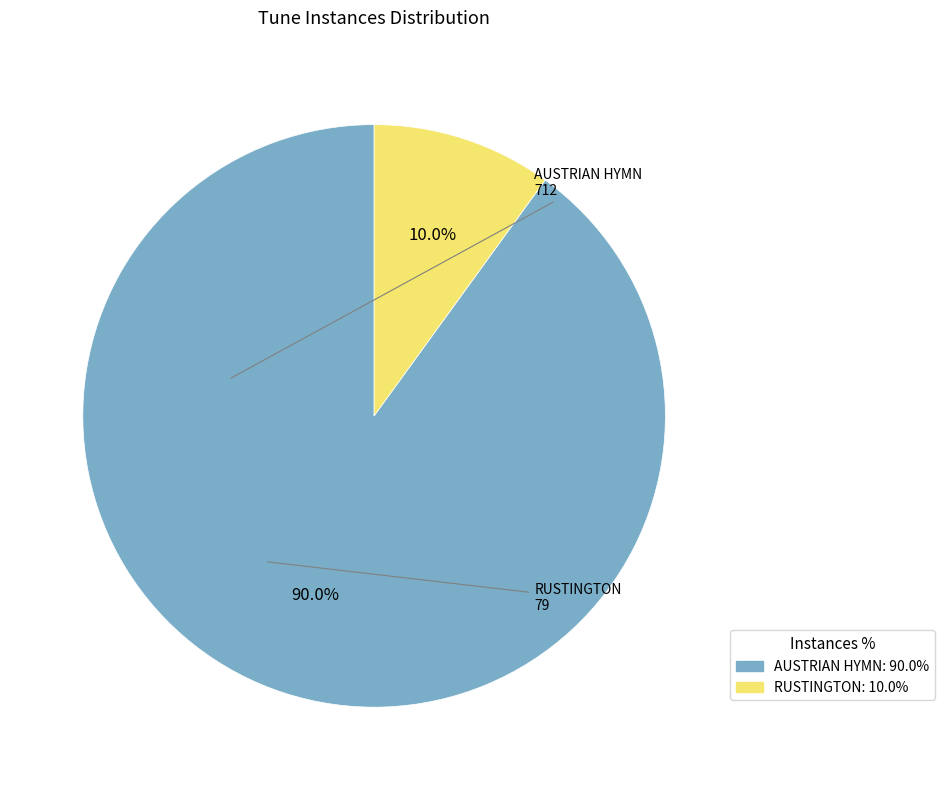

Which category has the biggest portion of the pie?

AUSTRIAN HYMN